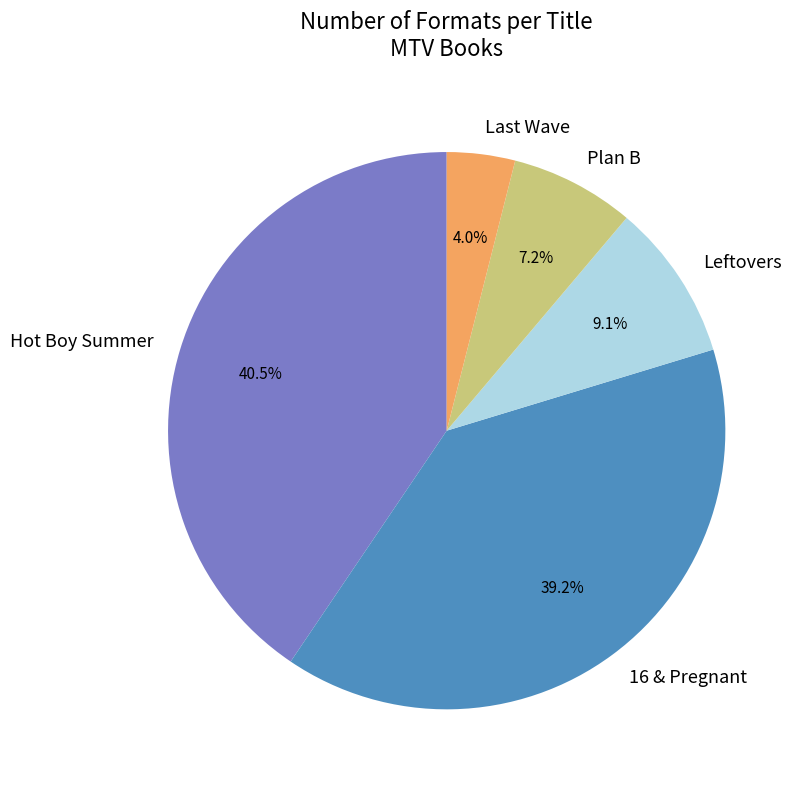

Is there a majority slice in this chart?

No